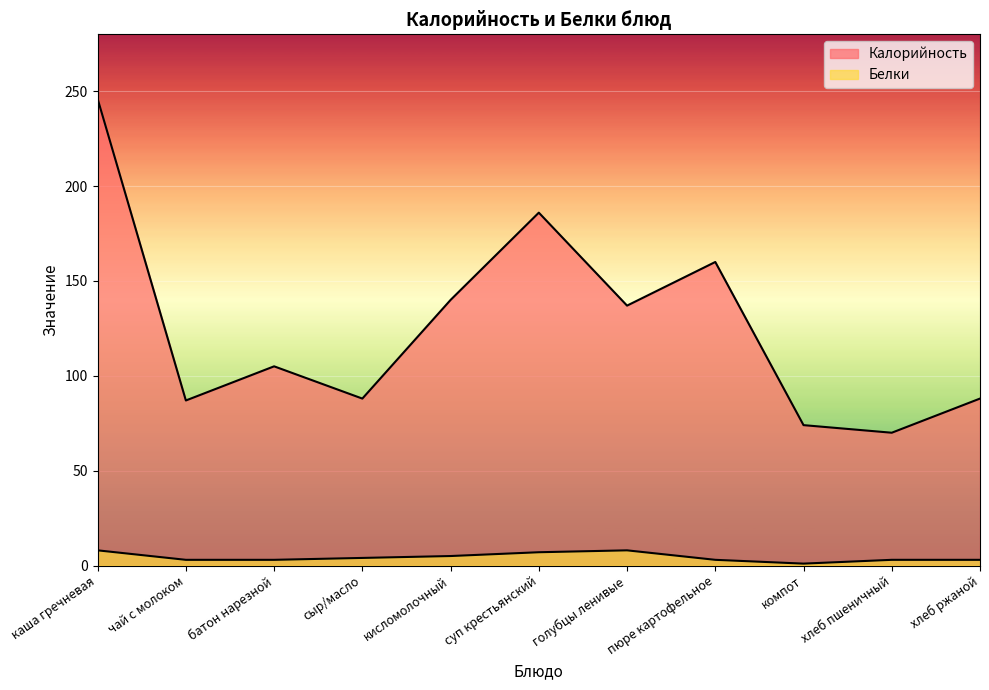

In Белки, how many points are lower than both neighbors (excluding endpoints)?

1